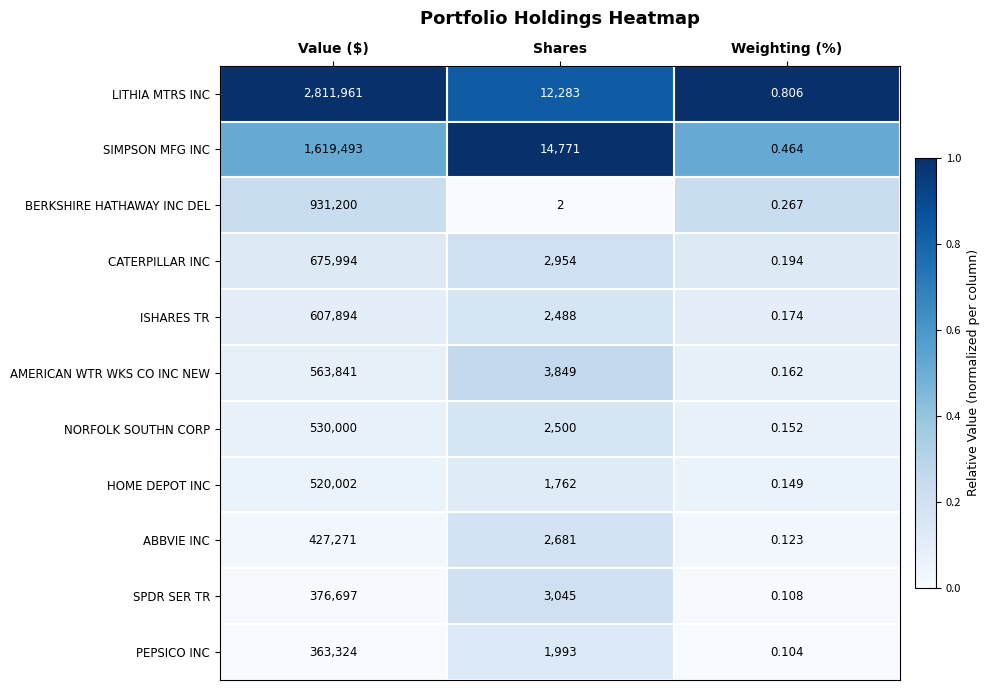

Which category has the lowest value in the NORFOLK SOUTHN CORP series?

Weighting (%)